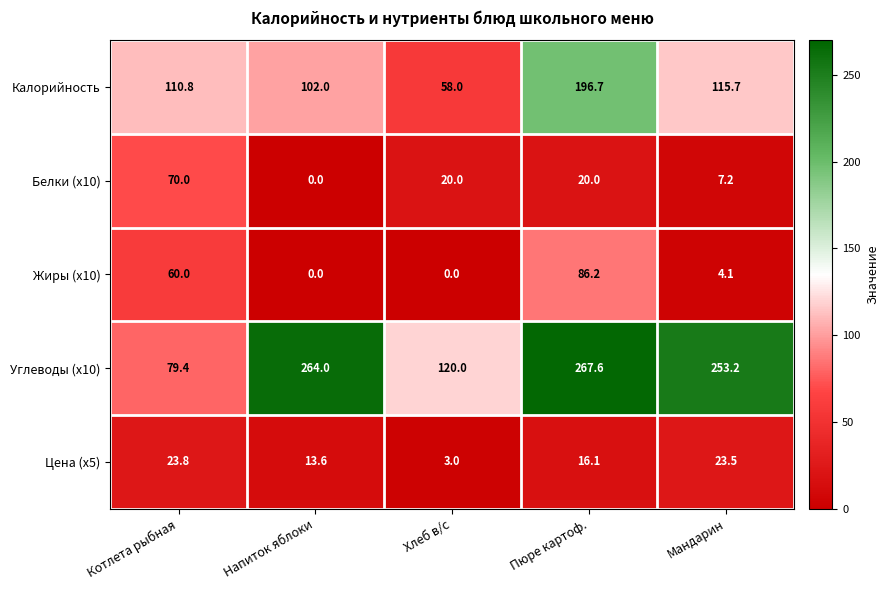

Where is Калорийность nearest to the value 127?

Мандарин